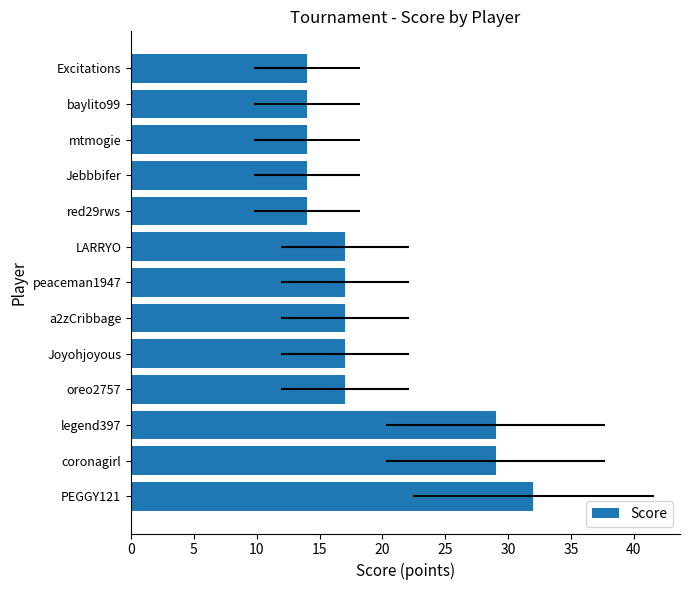

Does the chart contain stacked bars?

No